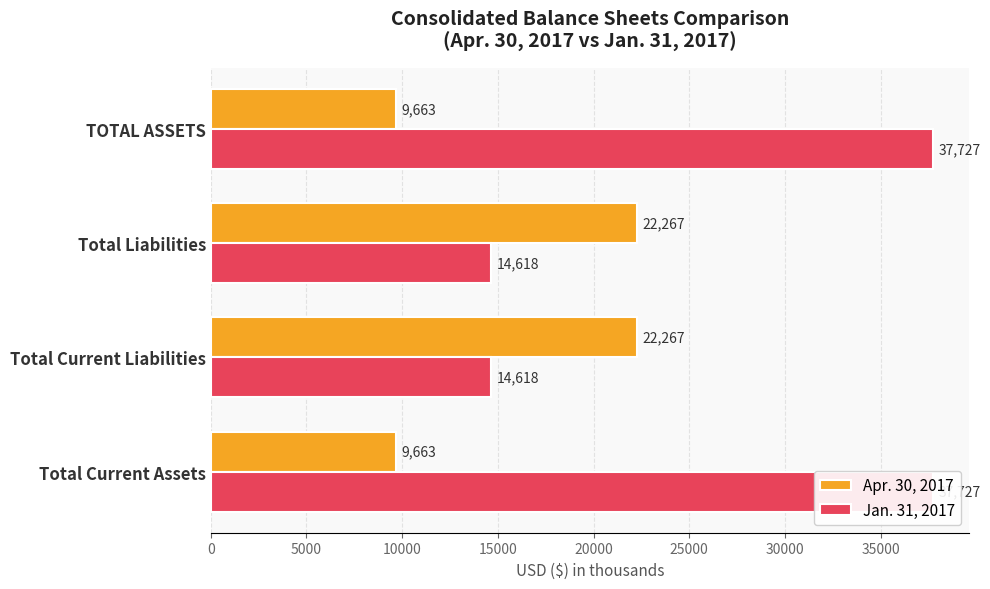

What is the difference between the maximum and minimum values in the Apr. 30, 2017 series?

12604